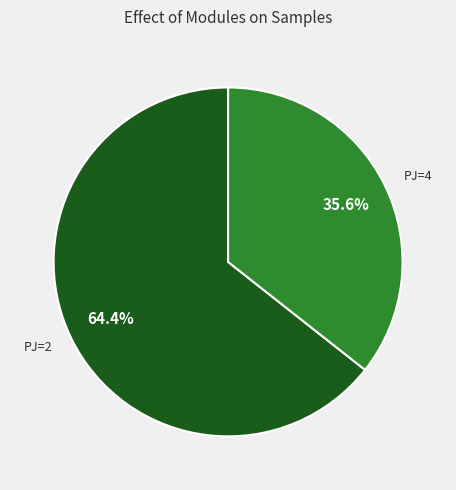

How many slices are in this pie chart?

2